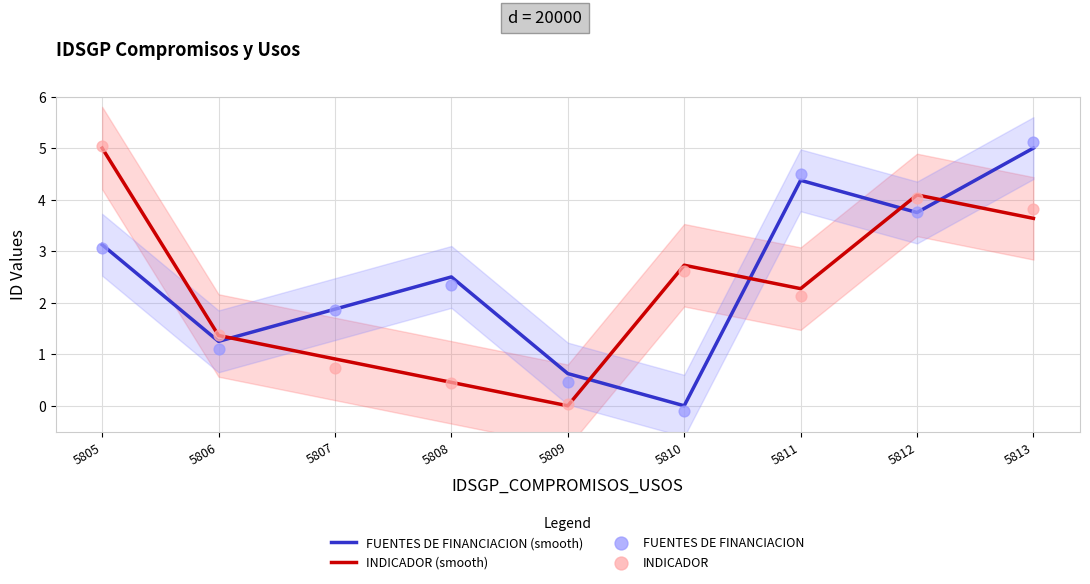

Which series reaches the minimum Y coordinate?

FUENTES DE FINANCIACION